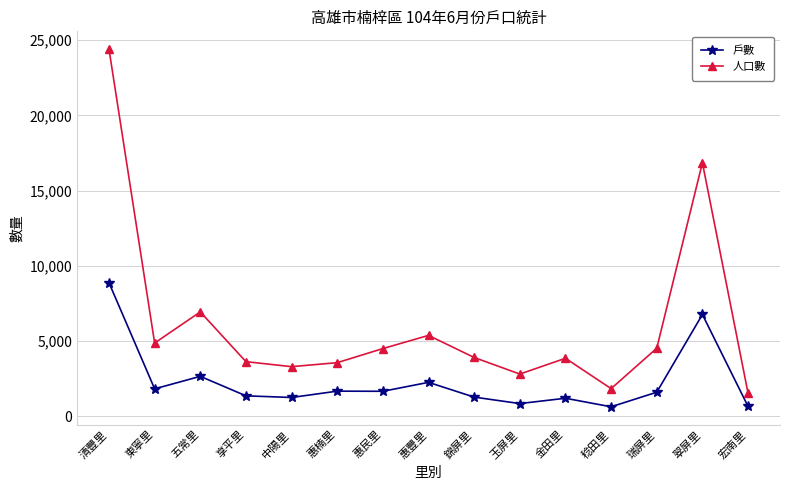

Which series changed the most between 瑞屏里 and 宏南里?

人口數